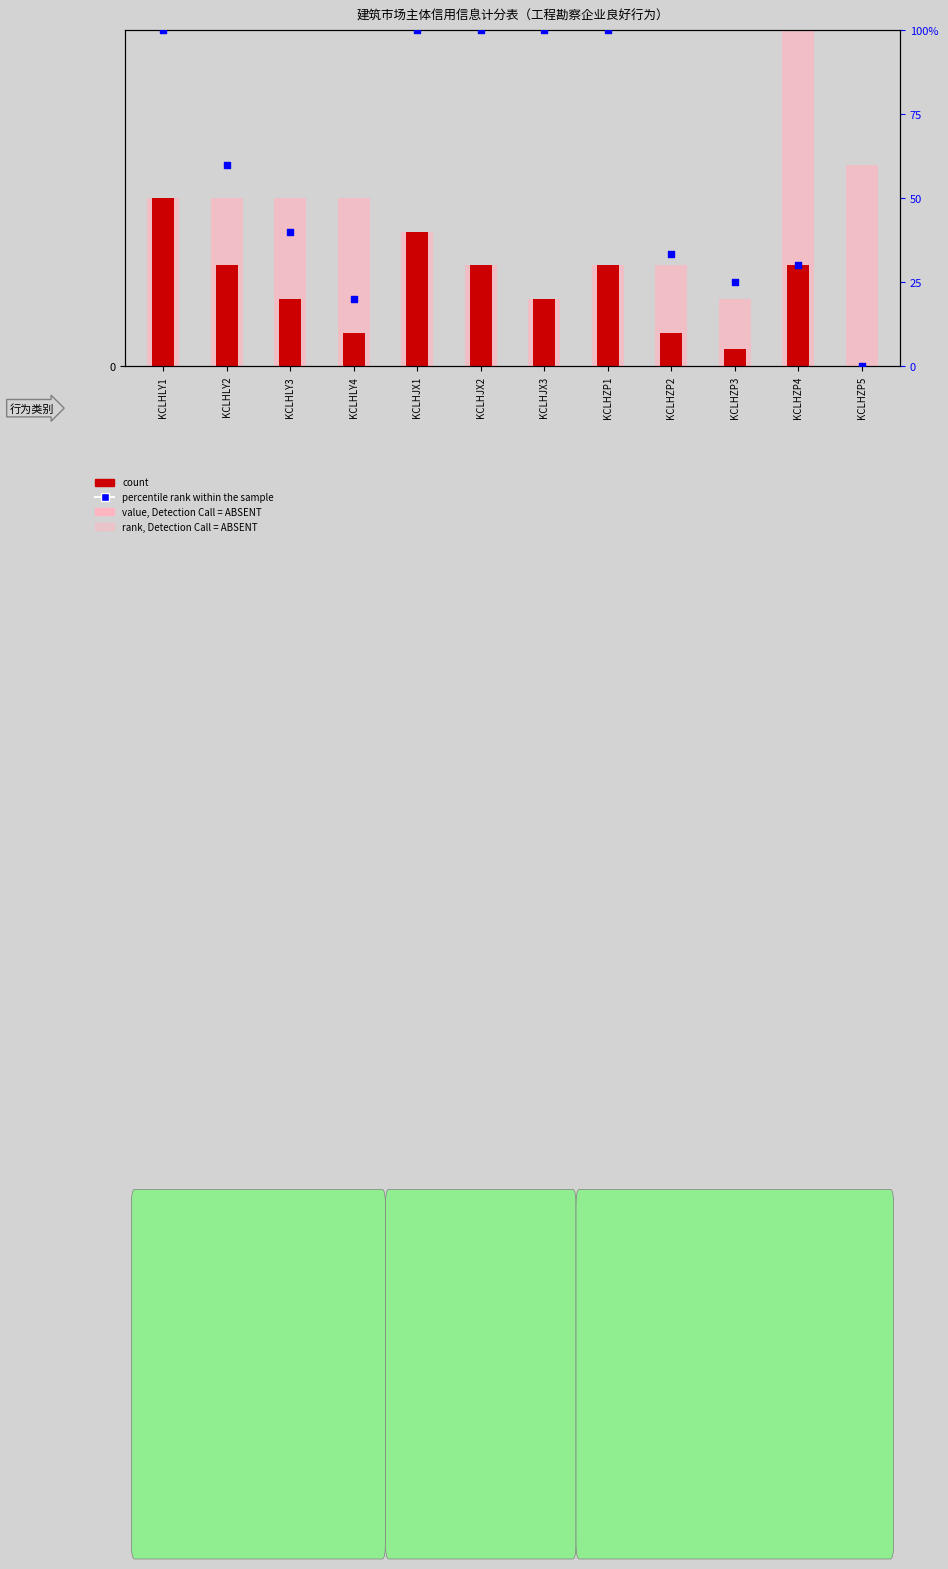

Which series contains the highest Y value?

percentile rank within the sample